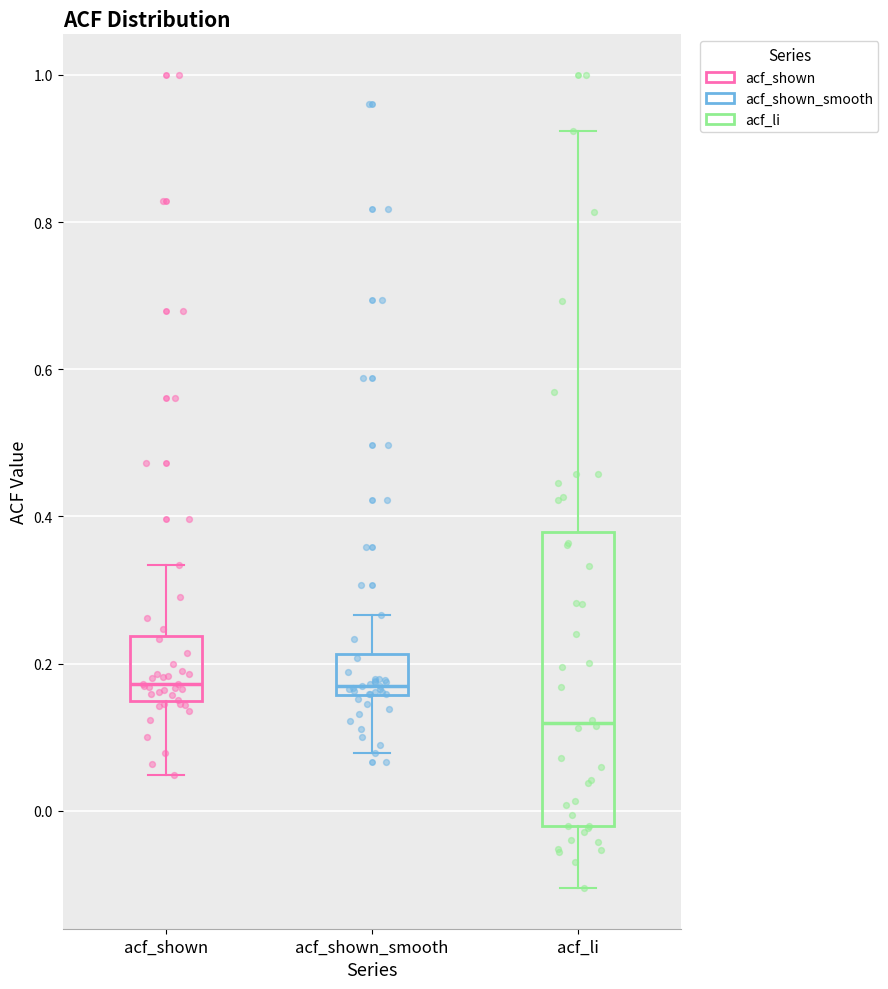

Reading left to right, transcribe this box plot: for each box, give where its median line is, the range the box spans, and where its two whiskers end, as read against the y-axis. The values are not printed on the chart, so give them approximately, as read against the axis.

acf_shown: median 0.18, box 0.14 to 0.24, whiskers 0.04 to 0.34
acf_shown_smooth: median 0.18, box 0.16 to 0.22, whiskers 0.08 to 0.26
acf_li: median 0.12, box -0.02 to 0.38, whiskers -0.10 to 0.92